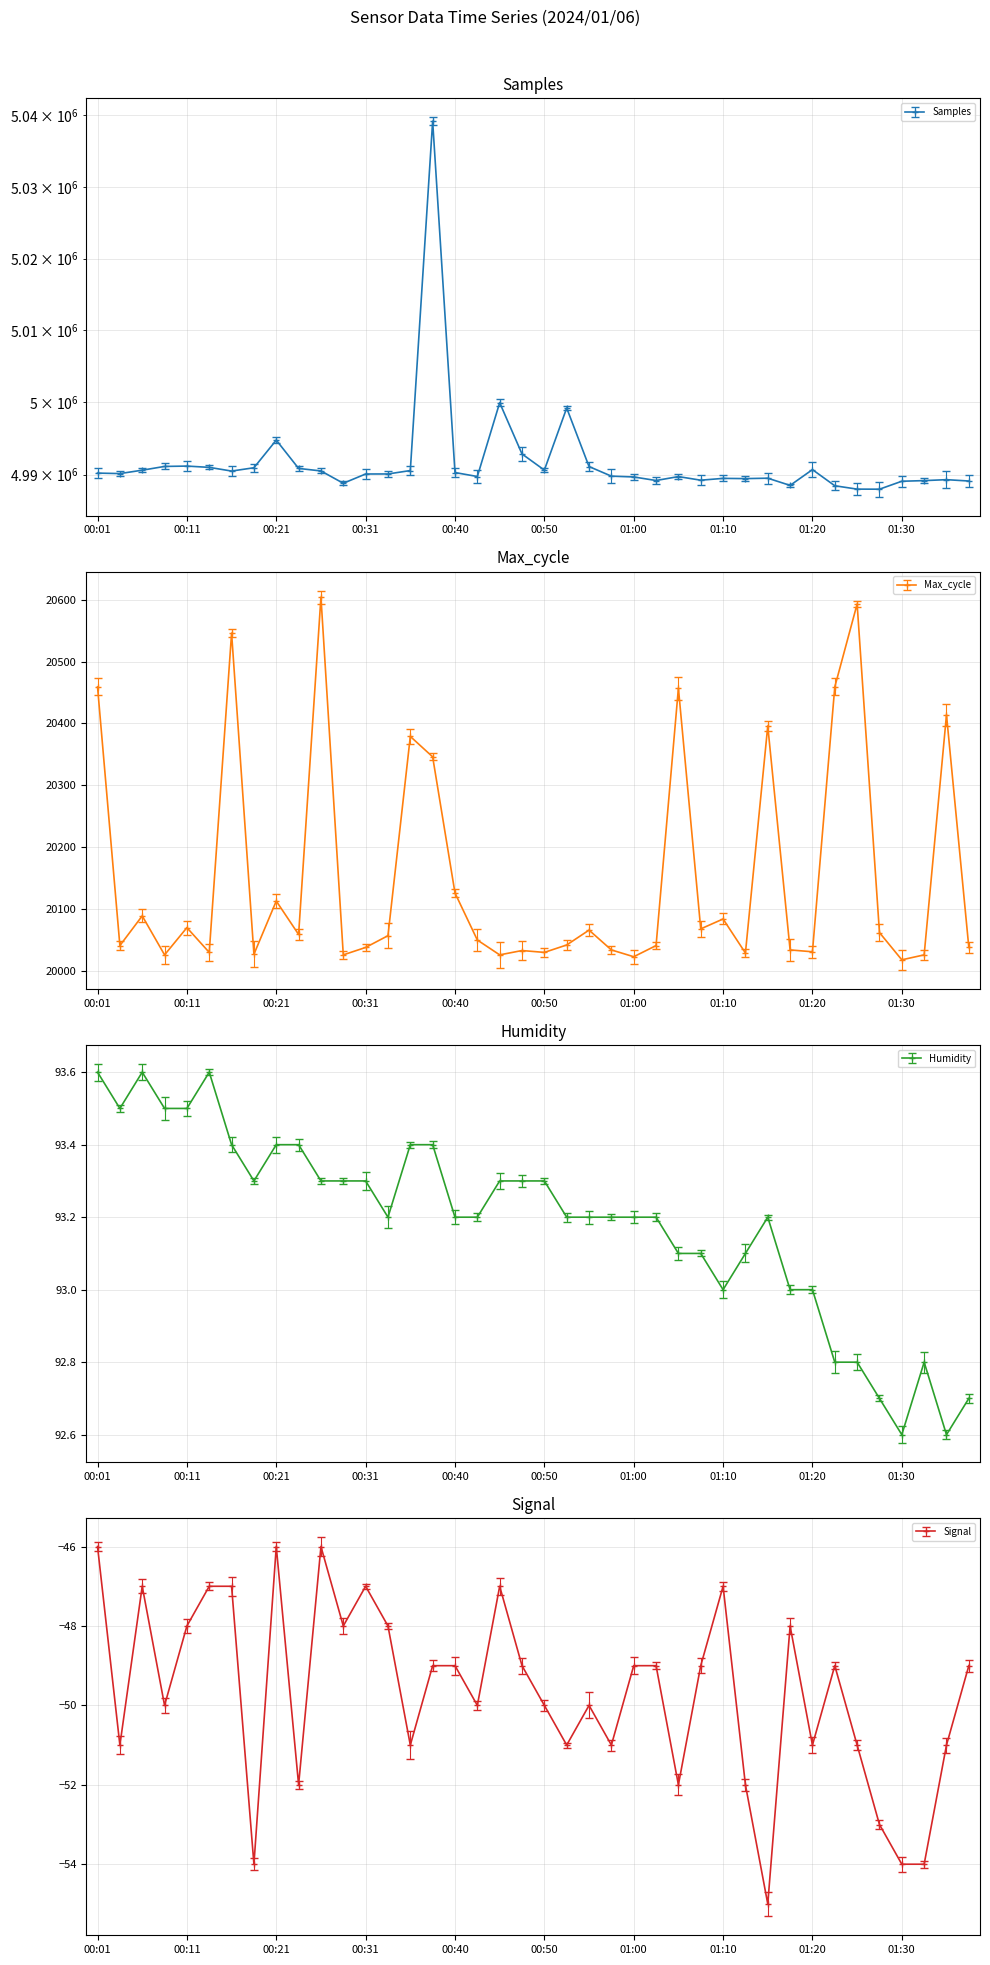

Reading left to right, list all the values displayed in this chart.

Samples: 00:01=4990213.0	00:03=4990147.0	00:06=4990616.0	00:08=4991137.0	00:11=4991185.0	00:13=4991008.0	00:16=4990496.0	00:18=4990954.0	00:21=4994783.0	00:23=4990861.0	00:26=4990512.0	00:28=4988806.0	00:31=4990090.0	00:33=4990094.0	00:36=4990566.0	00:38=5039168.0	00:40=4990291.0	00:43=4989742.0	00:45=4999966.0	00:48=4992863.0	00:50=4990628.0	00:53=4999234.0	00:55=4991121.0	00:58=4989791.0	01:00=4989680.0	01:03=4989188.0	01:05=4989732.0	01:07=4989232.0	01:10=4989483.0	01:12=4989452.0	01:15=4989508.0	01:17=4988512.0	01:20=4990695.0	01:22=4988462.0	01:25=4987996.0	01:27=4987987.0	01:30=4989086.0	01:32=4989174.0	01:34=4989305.0	01:37=4989118.0
Max_cycle: 00:01=20459.0	00:03=20041.0	00:06=20089.0	00:08=20026.0	00:11=20070.0	00:13=20030.0	00:16=20546.0	00:18=20027.0	00:21=20113.0	00:23=20059.0	00:26=20604.0	00:28=20026.0	00:31=20038.0	00:33=20057.0	00:36=20379.0	00:38=20346.0	00:40=20126.0	00:43=20050.0	00:45=20026.0	00:48=20033.0	00:50=20030.0	00:53=20042.0	00:55=20066.0	00:58=20034.0	01:00=20023.0	01:03=20041.0	01:05=20457.0	01:07=20068.0	01:10=20084.0	01:12=20029.0	01:15=20396.0	01:17=20034.0	01:20=20031.0	01:22=20459.0	01:25=20593.0	01:27=20062.0	01:30=20018.0	01:32=20026.0	01:34=20414.0	01:37=20038.0
Humidity: 00:01=93.6	00:03=93.5	00:06=93.6	00:08=93.5	00:11=93.5	00:13=93.6	00:16=93.4	00:18=93.3	00:21=93.4	00:23=93.4	00:26=93.3	00:28=93.3	00:31=93.3	00:33=93.2	00:36=93.4	00:38=93.4	00:40=93.2	00:43=93.2	00:45=93.3	00:48=93.3	00:50=93.3	00:53=93.2	00:55=93.2	00:58=93.2	01:00=93.2	01:03=93.2	01:05=93.1	01:07=93.1	01:10=93.0	01:12=93.1	01:15=93.2	01:17=93.0	01:20=93.0	01:22=92.8	01:25=92.8	01:27=92.7	01:30=92.6	01:32=92.8	01:34=92.6	01:37=92.7
Signal: 00:01=-46.0	00:03=-51.0	00:06=-47.0	00:08=-50.0	00:11=-48.0	00:13=-47.0	00:16=-47.0	00:18=-54.0	00:21=-46.0	00:23=-52.0	00:26=-46.0	00:28=-48.0	00:31=-47.0	00:33=-48.0	00:36=-51.0	00:38=-49.0	00:40=-49.0	00:43=-50.0	00:45=-47.0	00:48=-49.0	00:50=-50.0	00:53=-51.0	00:55=-50.0	00:58=-51.0	01:00=-49.0	01:03=-49.0	01:05=-52.0	01:07=-49.0	01:10=-47.0	01:12=-52.0	01:15=-55.0	01:17=-48.0	01:20=-51.0	01:22=-49.0	01:25=-51.0	01:27=-53.0	01:30=-54.0	01:32=-54.0	01:34=-51.0	01:37=-49.0